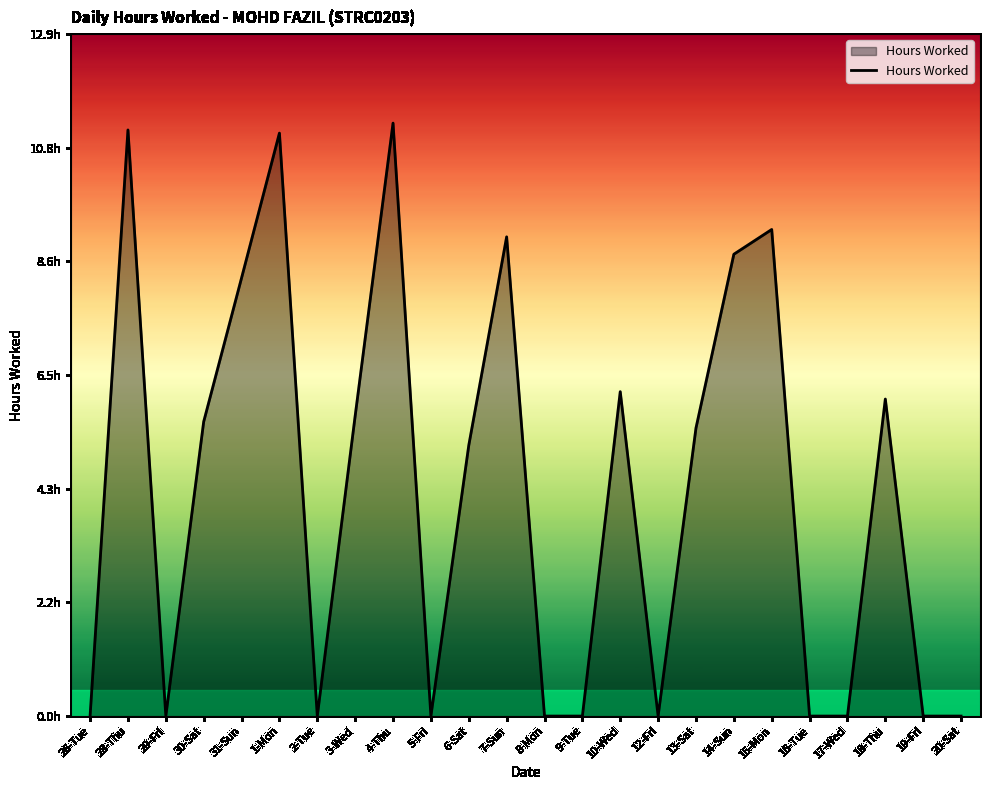

The value at 18-Thu is 6.0. True or false?

True